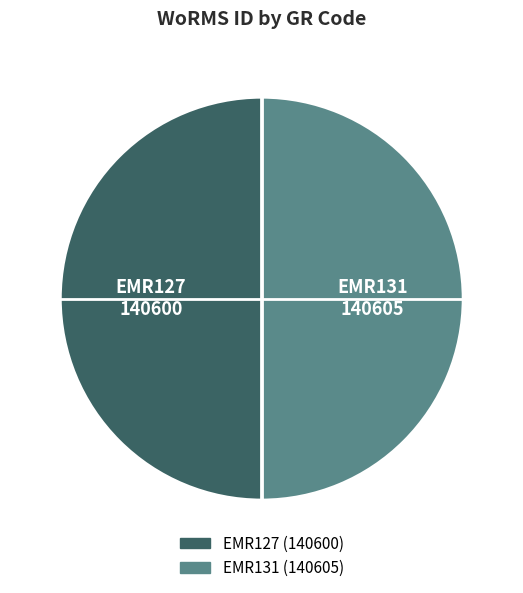

Do EMR131 and EMR127 together represent more than half of the pie?

Yes